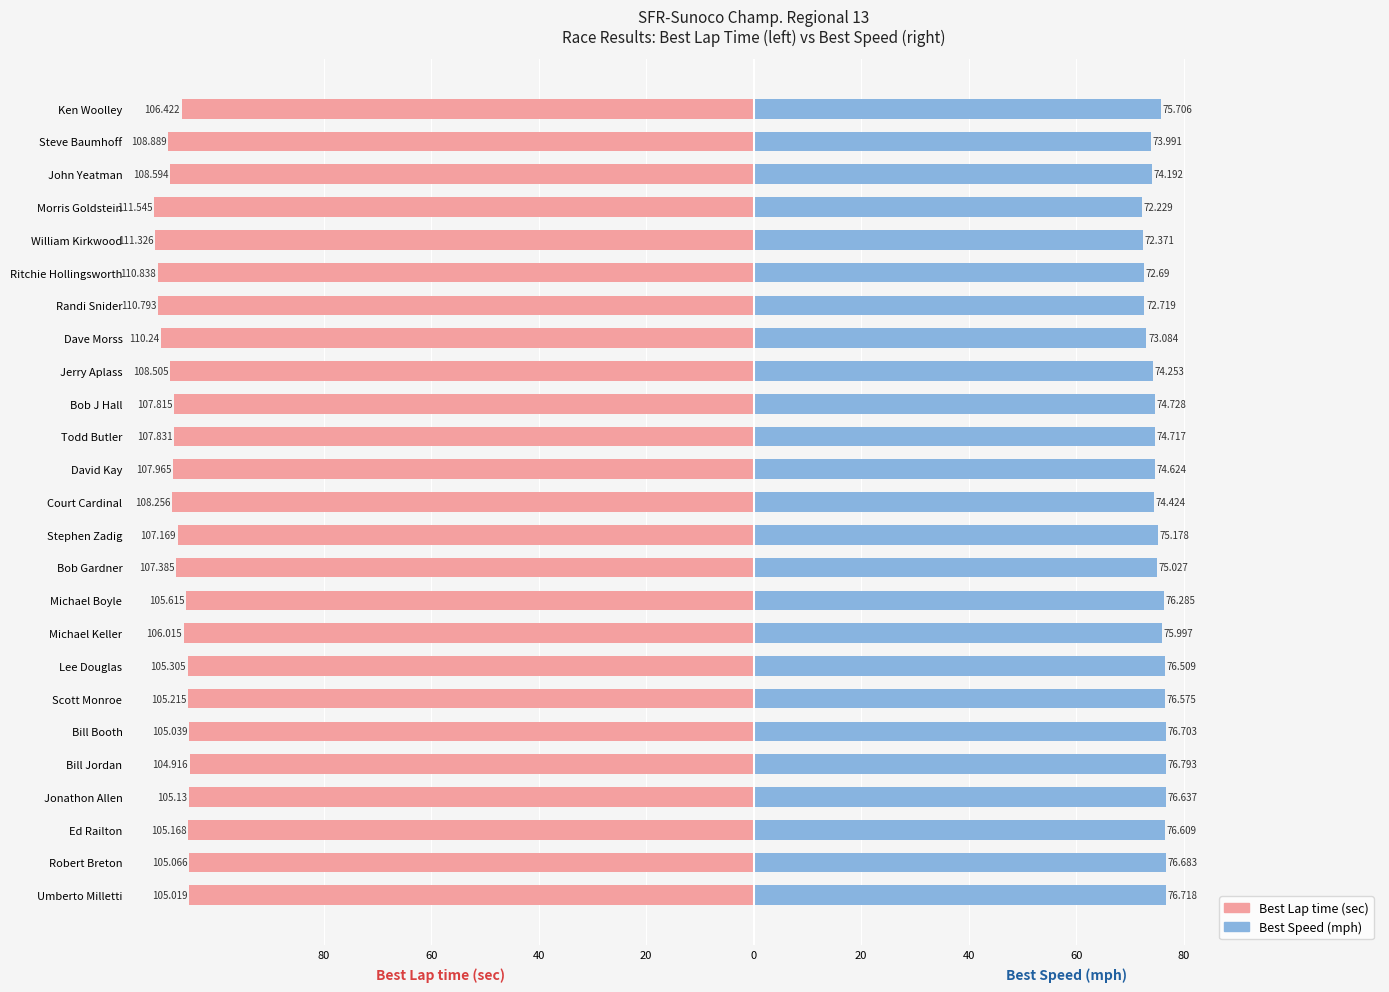

The value of Best Speed at Robert Breton is 76.7. True or false?

True